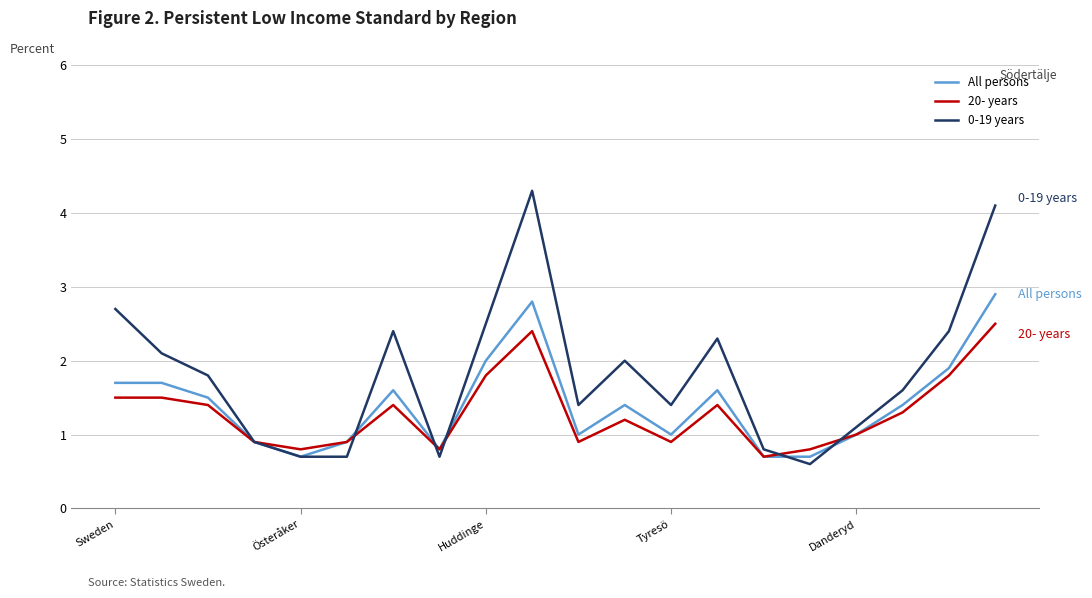

What is the maximum value shown in the chart?

4.3